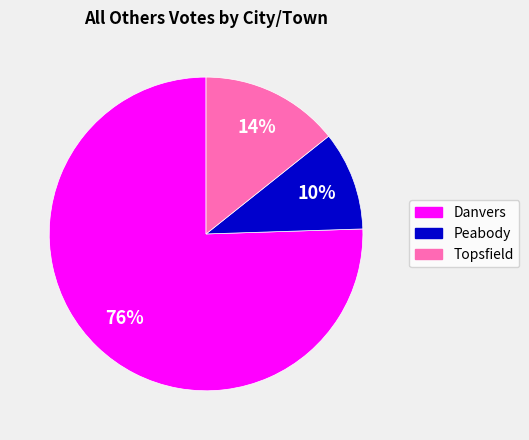

Which has a higher value, Peabody or Danvers?

Danvers